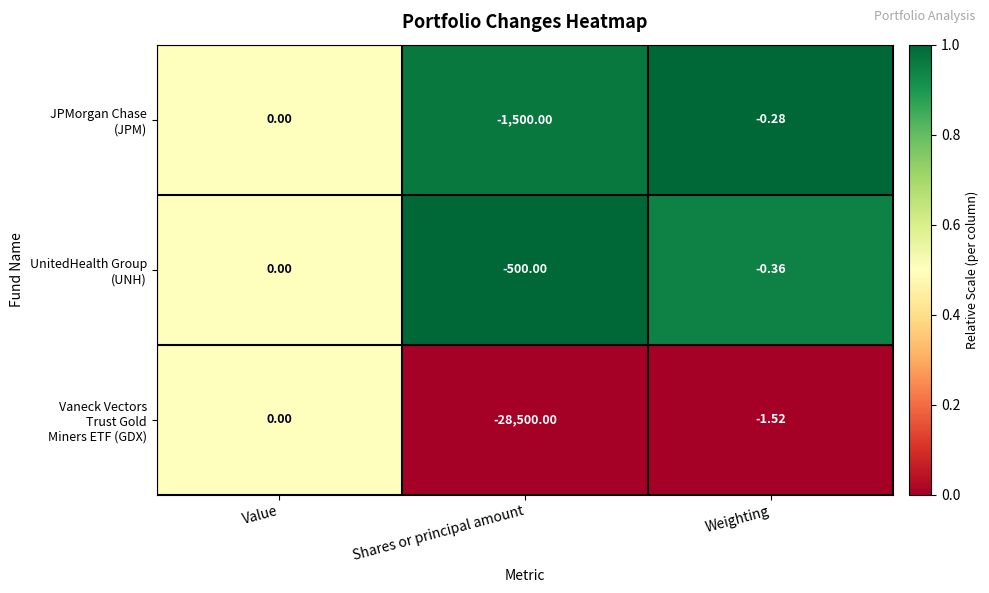

At which category is the sum across all series the highest?

Value